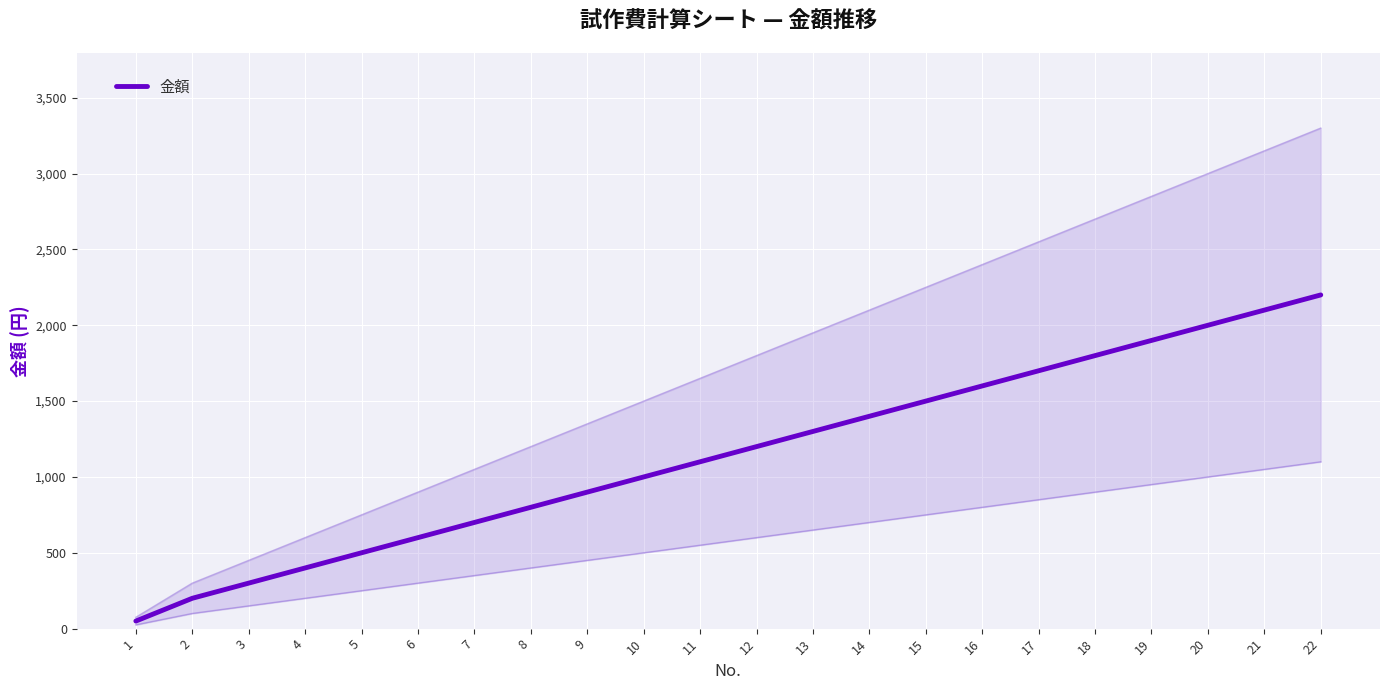

What is the value of the 14th point from the left?

1400